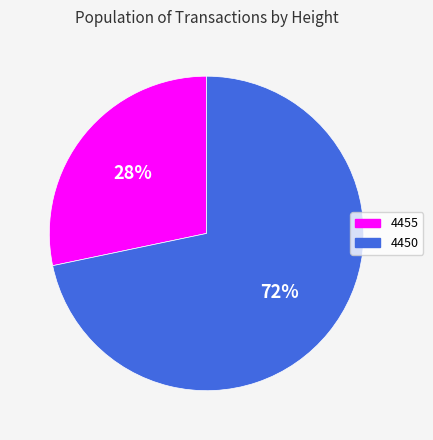

True or false: 4450 accounts for 72% of the total.

True